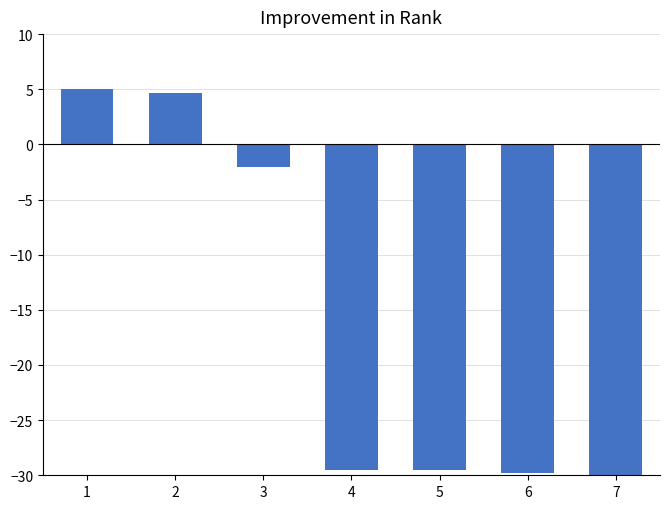

What is the average value?

-15.9